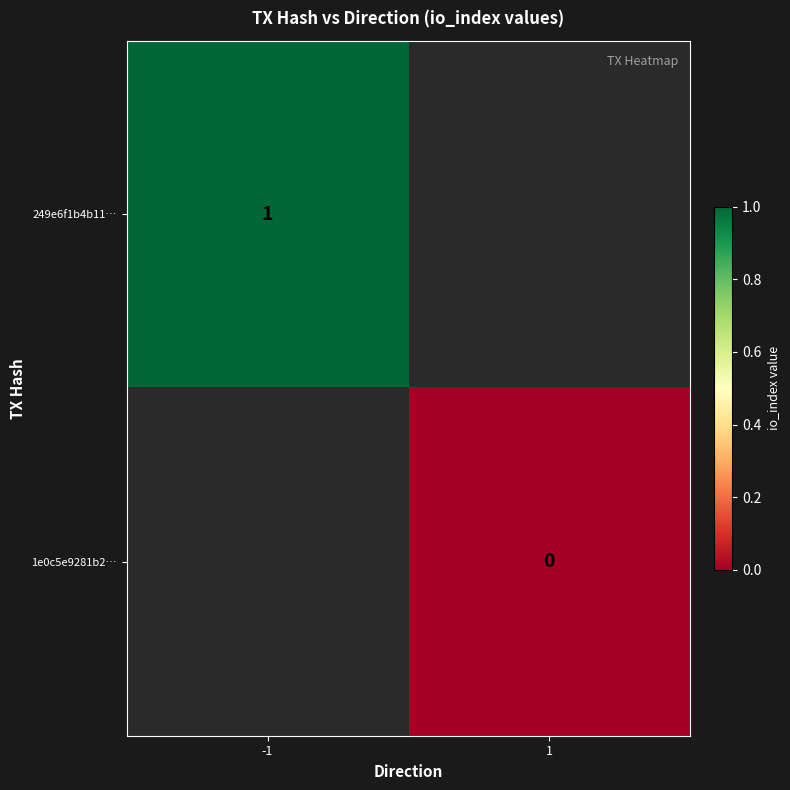

At which category does the chart reach its minimum across all series?

1